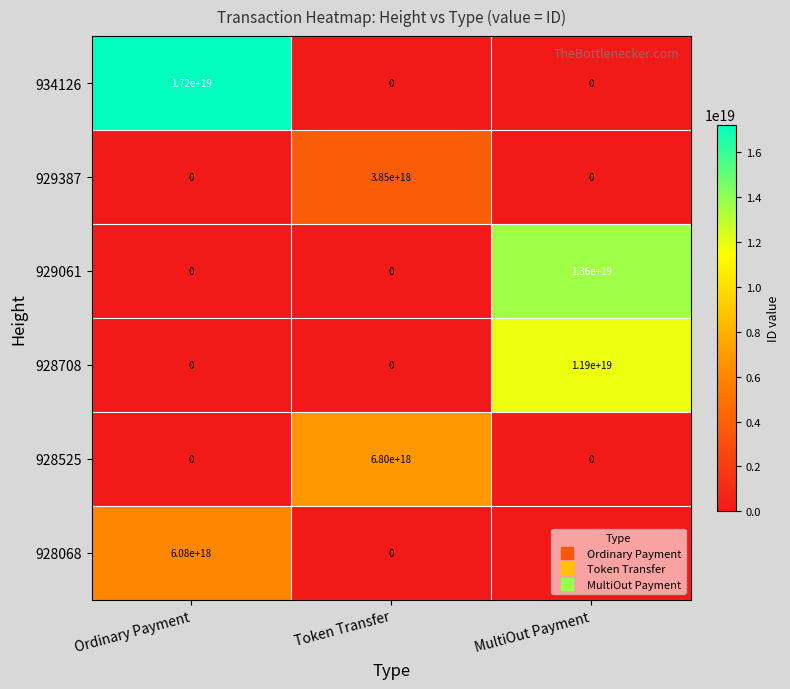

Which series has the widest spread of values?

934126